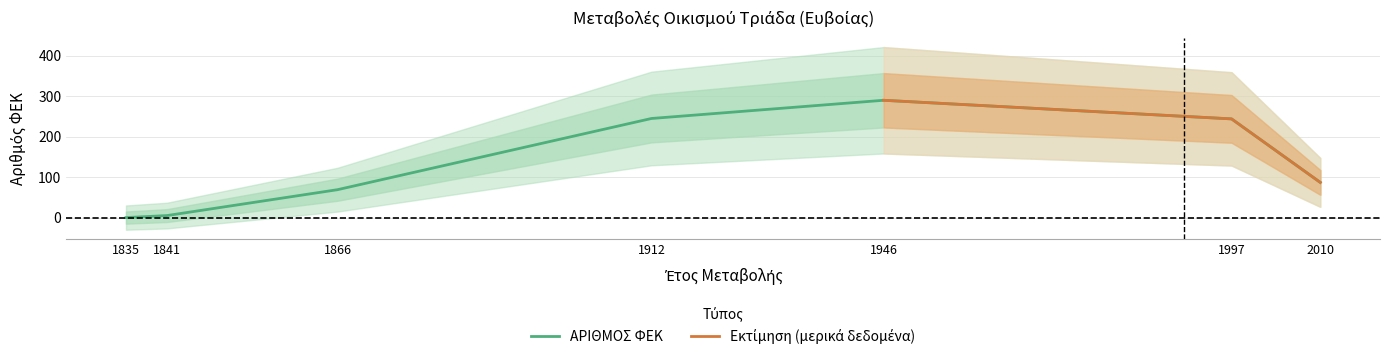

What is the greatest value displayed?

290